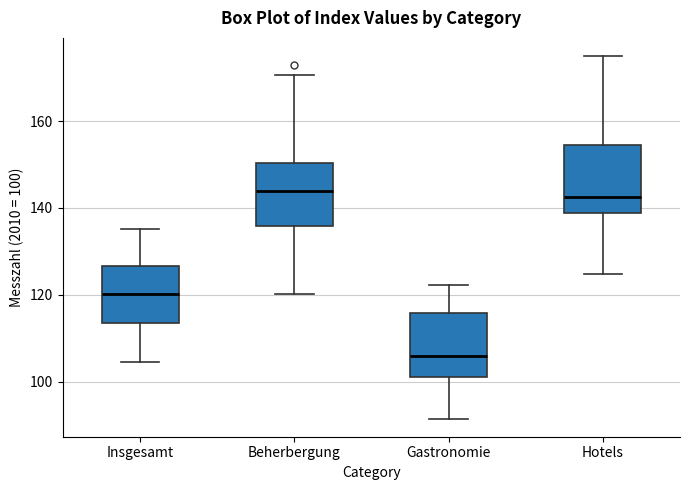

Where is the upper edge of the box for Beherbergung on the y-axis? The values are not printed on the chart, so give them approximately, as read against the axis.

150